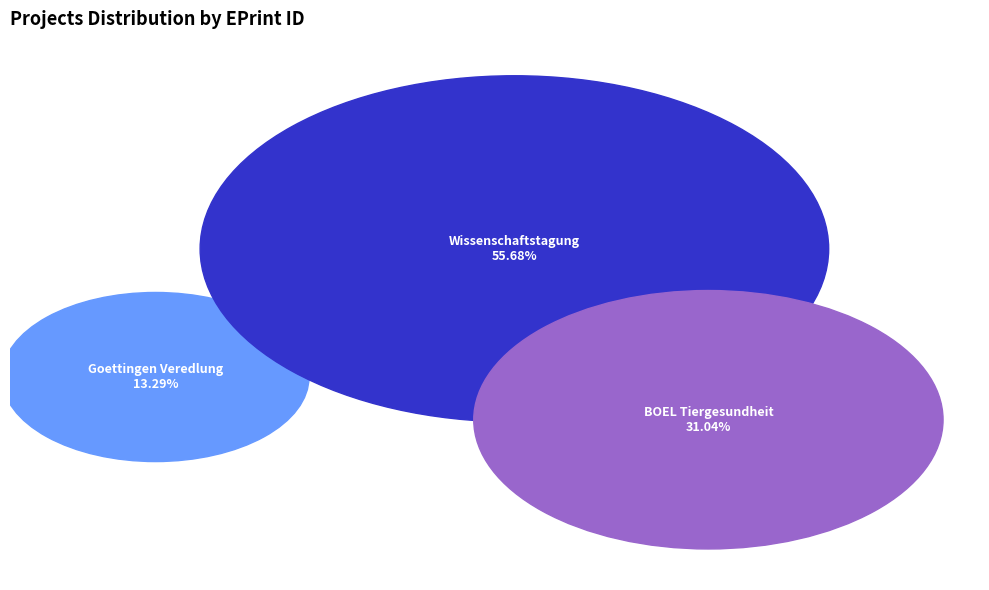

How many segments does this pie chart have?

3